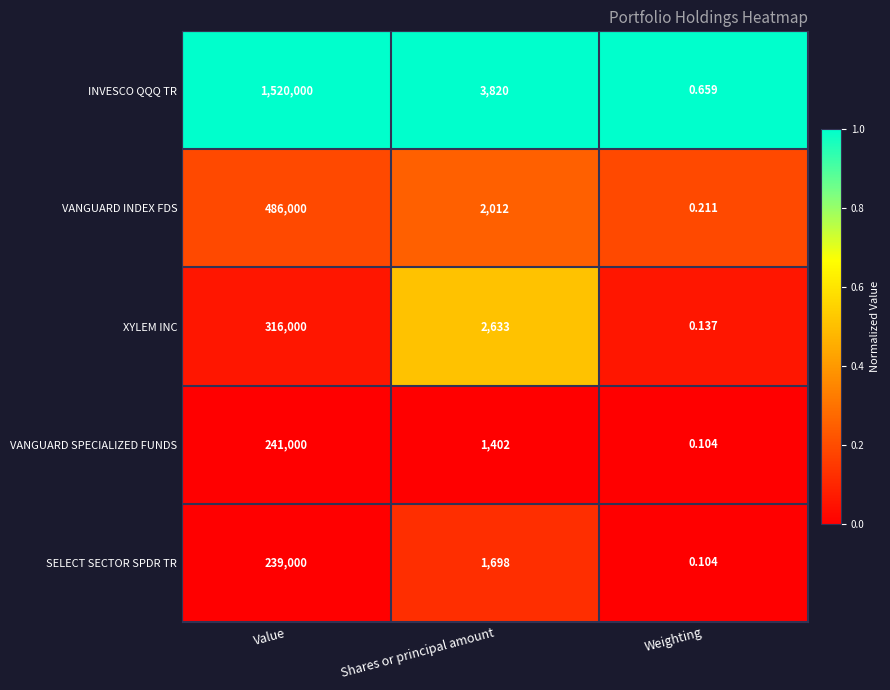

List the series in order of their peak value, lowest first.

SELECT SECTOR SPDR TR, VANGUARD SPECIALIZED FUNDS, XYLEM INC, VANGUARD INDEX FDS, INVESCO QQQ TR